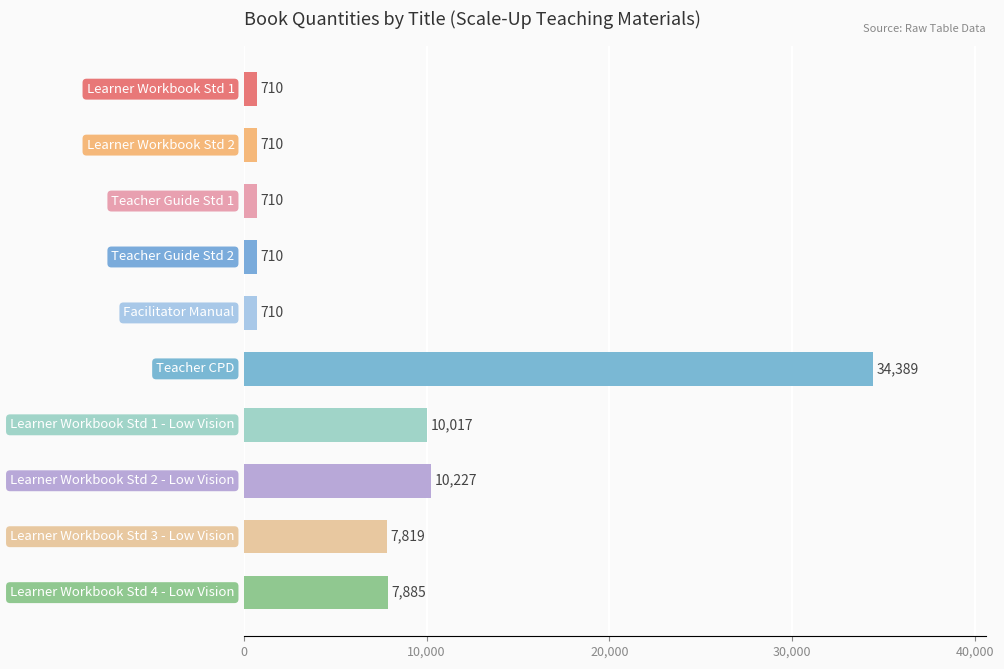

Reading bottom to top, what are all the values shown in this chart?

7885	7819	10227	10017	34389	710	710	710	710	710